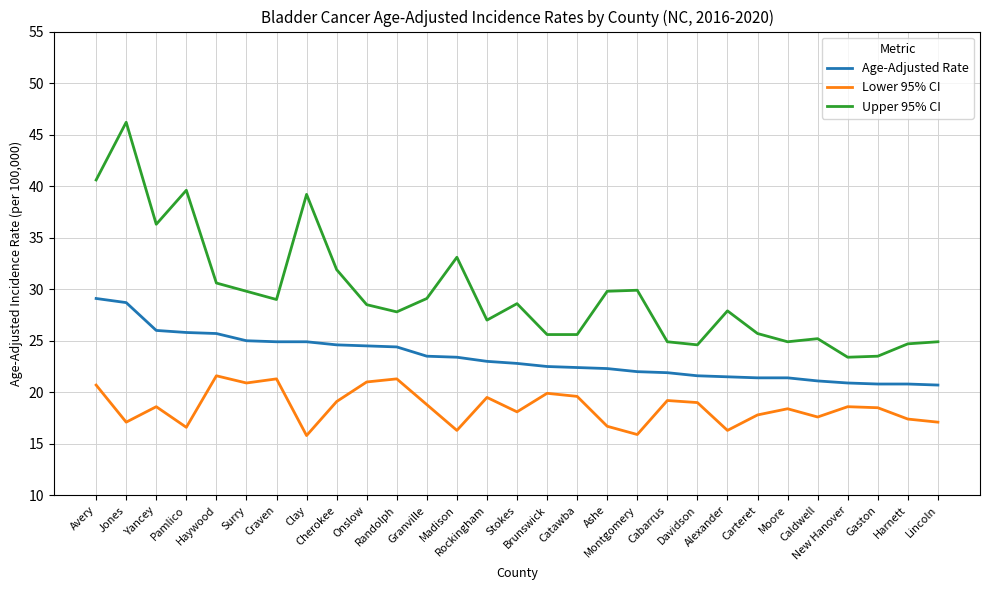

What is the lowest value of the Age-Adjusted Rate series?

20.7